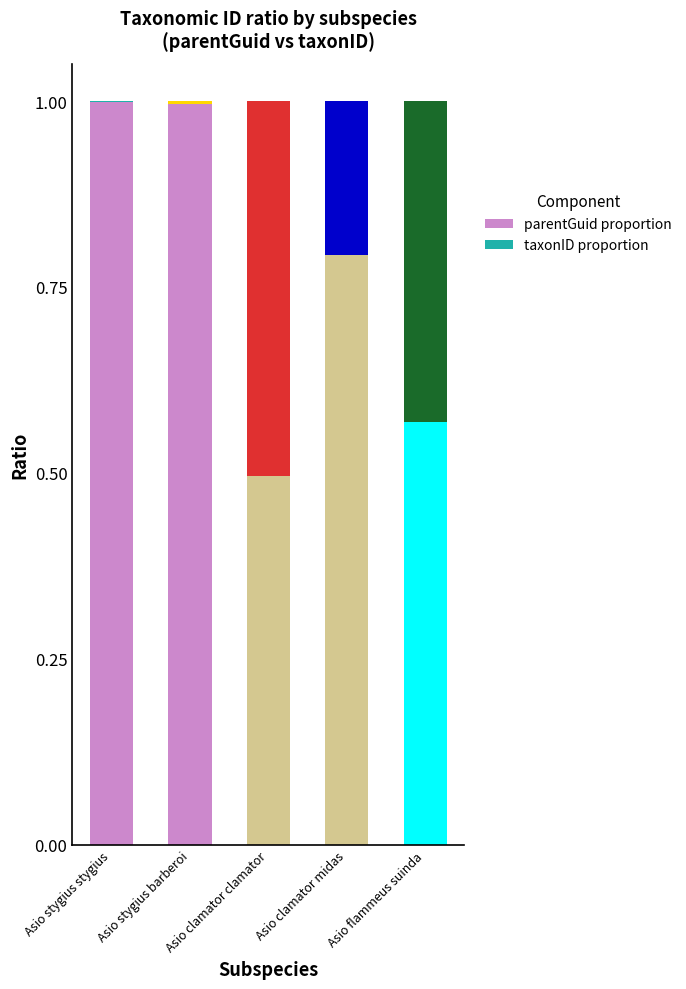

The parentGuid proportion series shows 0.2 at Asio stygius stygius. True or false?

False